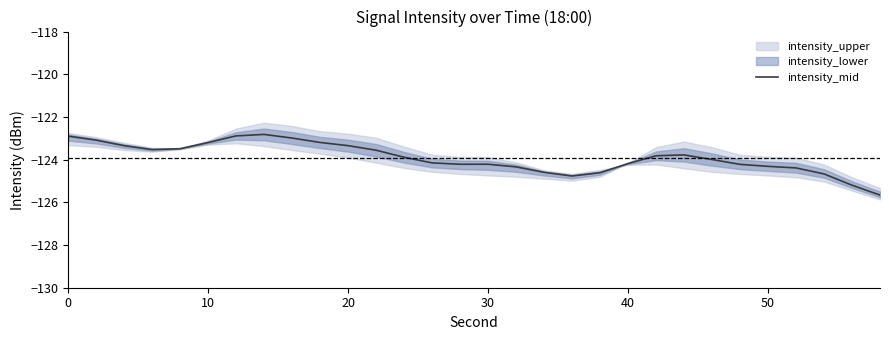

How many points are lower than both their immediate neighbors (excluding endpoints)?

3